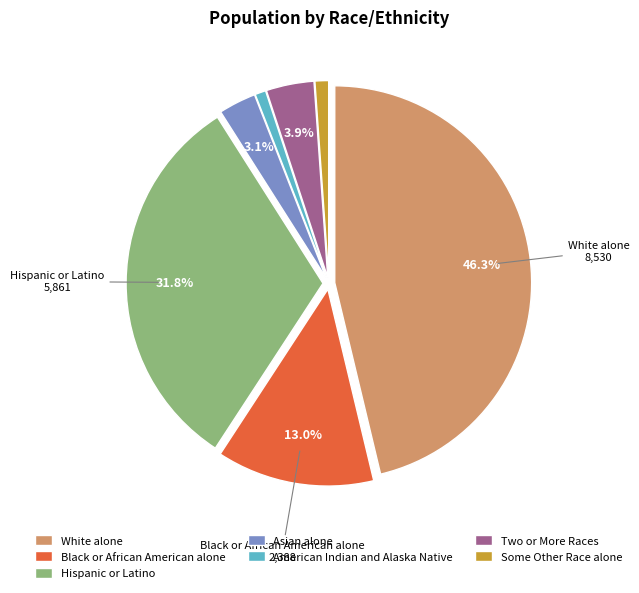

What is the total percentage of Two or More Races and Asian alone?

7.0%